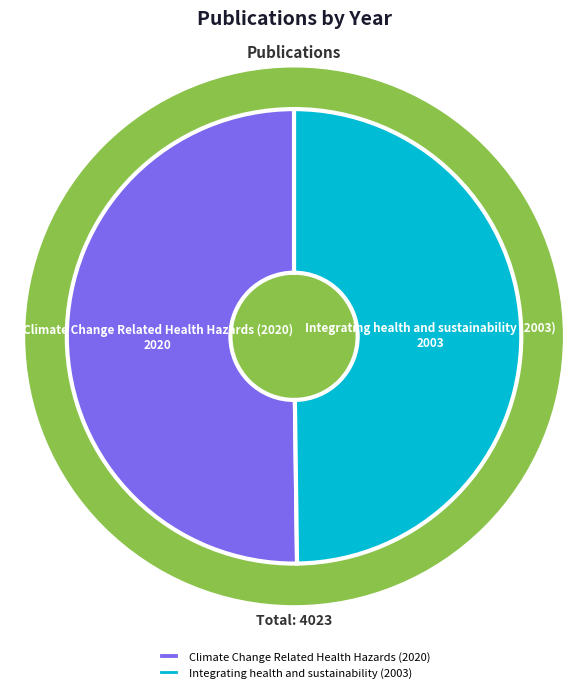

Which category has the smallest portion of the pie?

Integrating health and sustainability (2003)